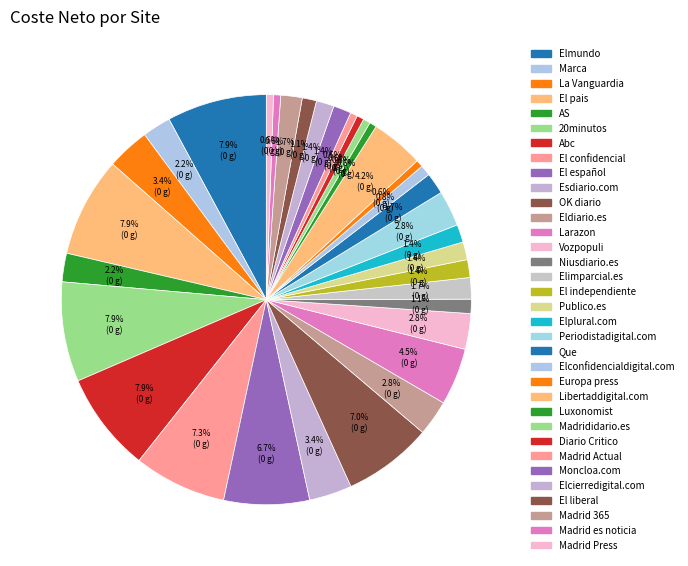

How many slices are in this pie chart?

34